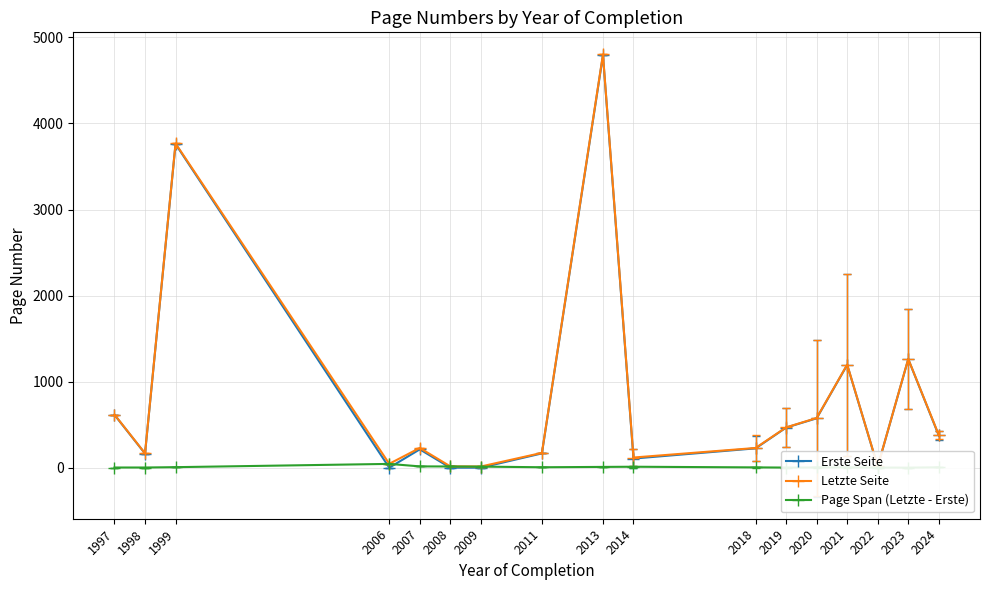

What is the value of the Erste Seite point at the 3rd from the left?

3761.0